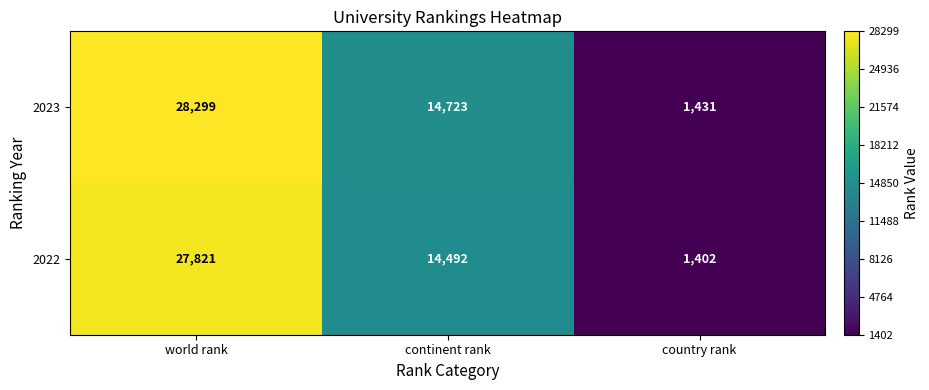

Reading left to right, list all the values displayed in this chart.

2023: world rank=28299	continent rank=14723	country rank=1431
2022: world rank=27821	continent rank=14492	country rank=1402